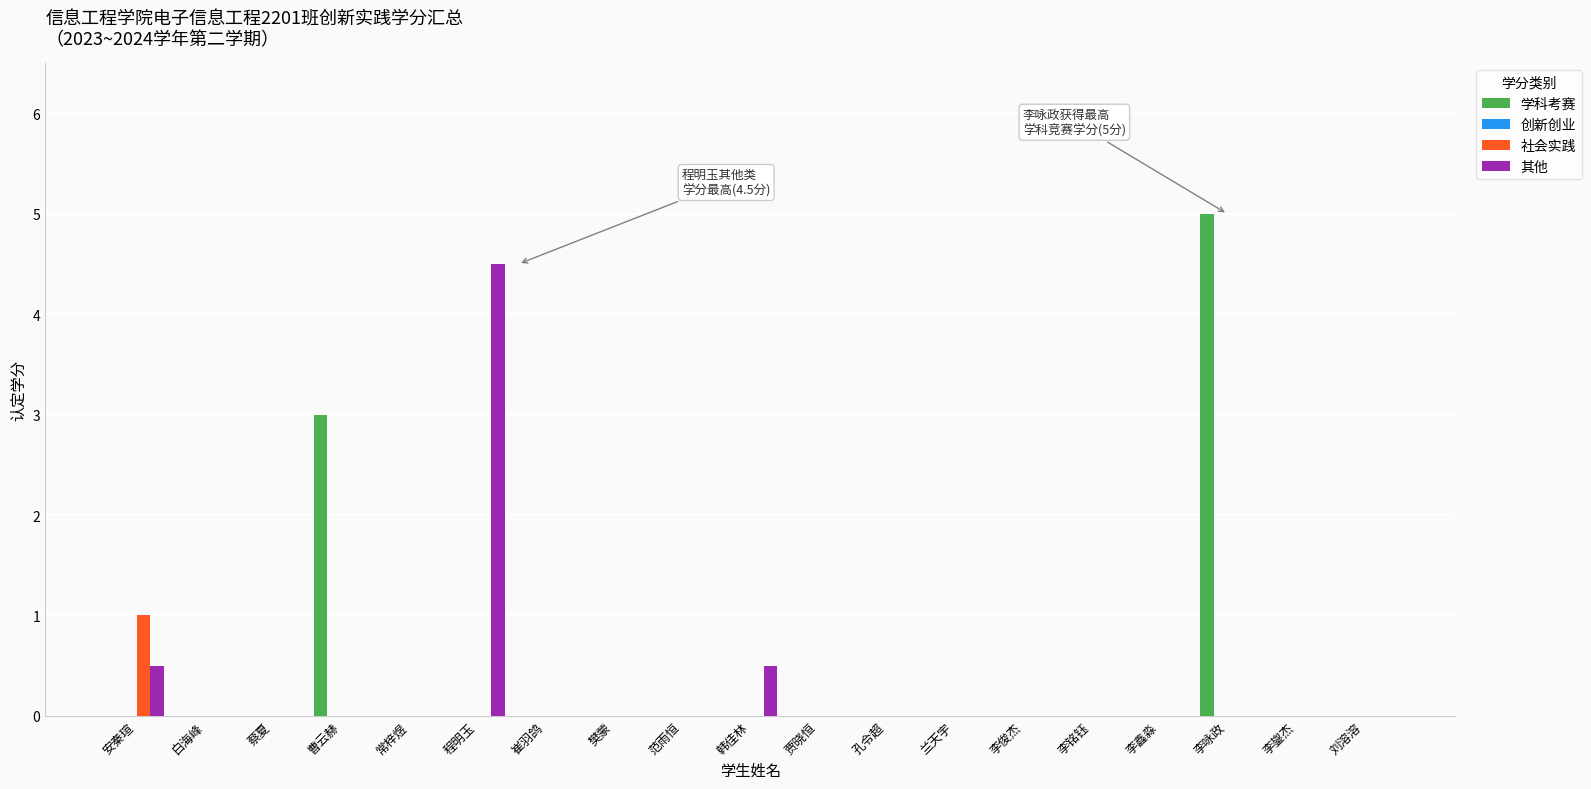

Does the chart contain stacked bars?

No